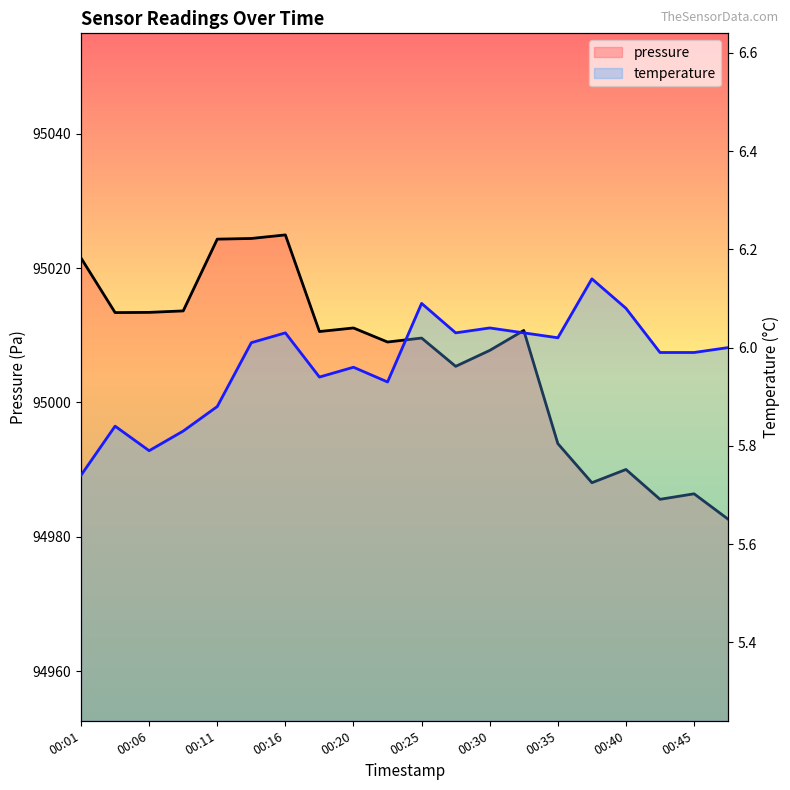

List the labels in order of pressure value, smallest first.

00:47, 00:43, 00:45, 00:38, 00:40, 00:35, 00:28, 00:30, 00:23, 00:25, 00:18, 00:33, 00:20, 00:03, 00:06, 00:08, 00:01, 00:11, 00:13, 00:16